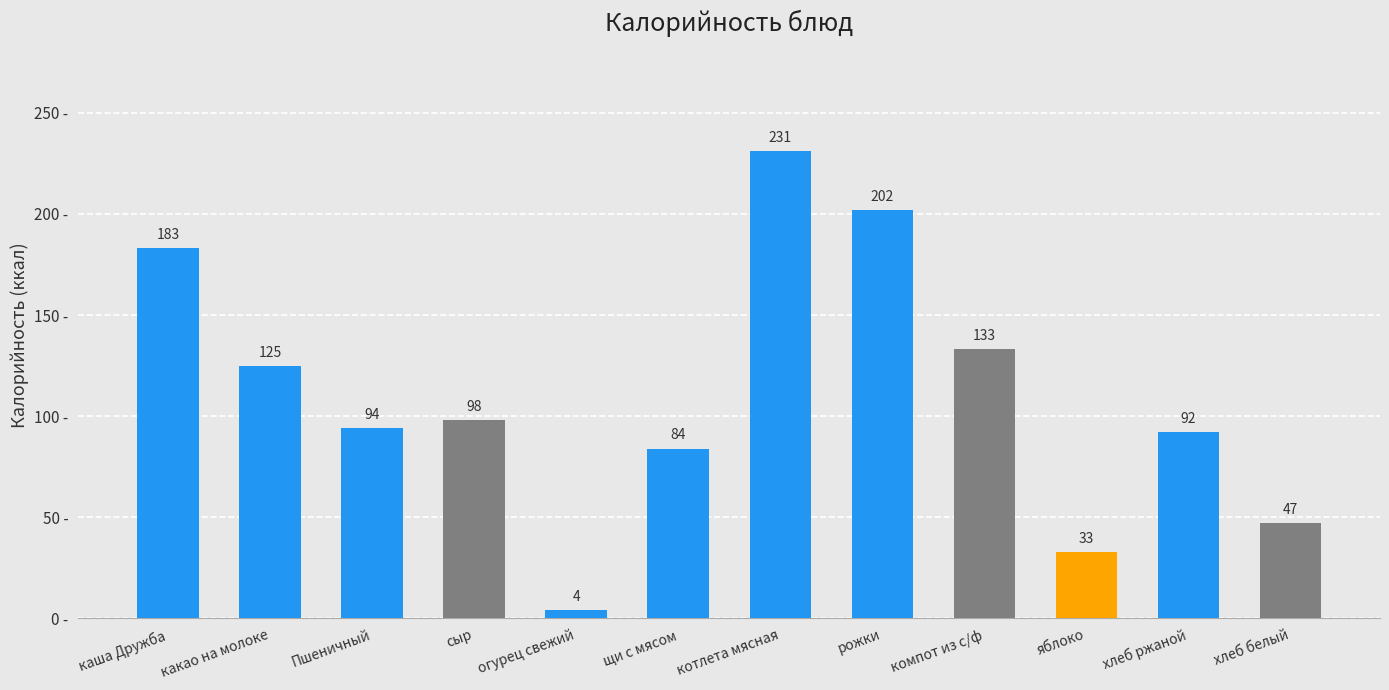

How many bars are there in total?

12